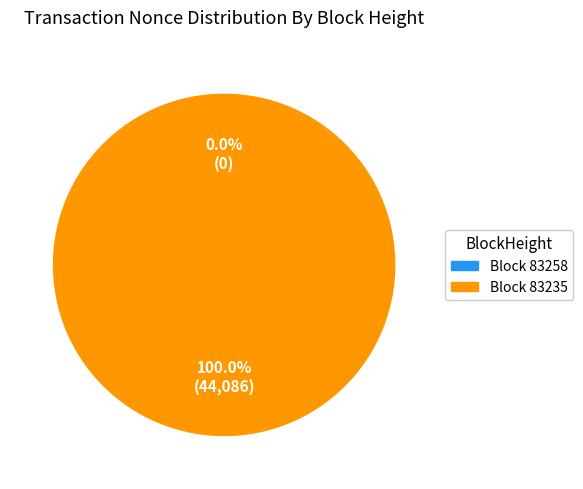

Count the number of slices in the pie.

2